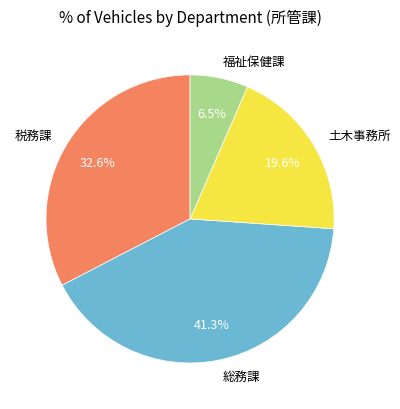

Approximately how many times larger is the value at 税務課 compared to 総務課?

0.8